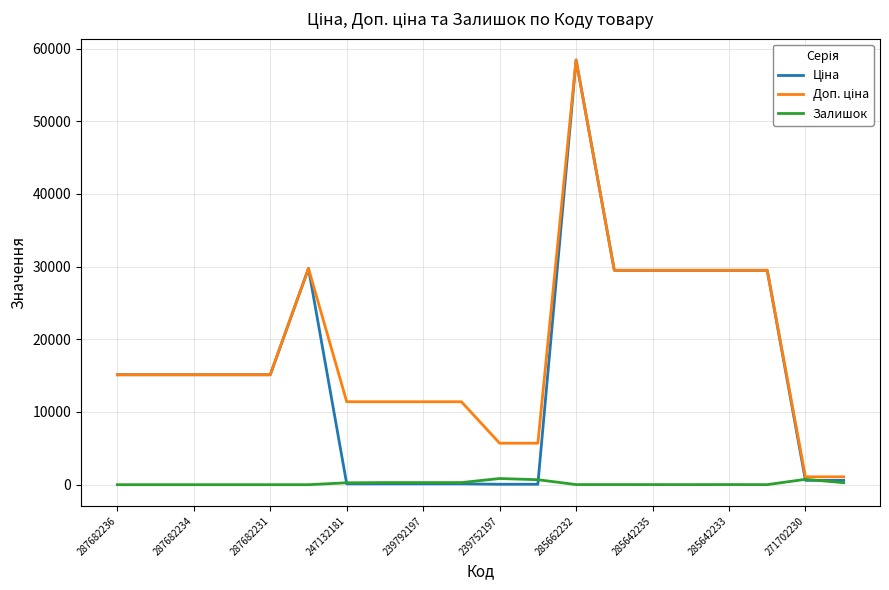

Does the chart have visible grid lines?

Yes